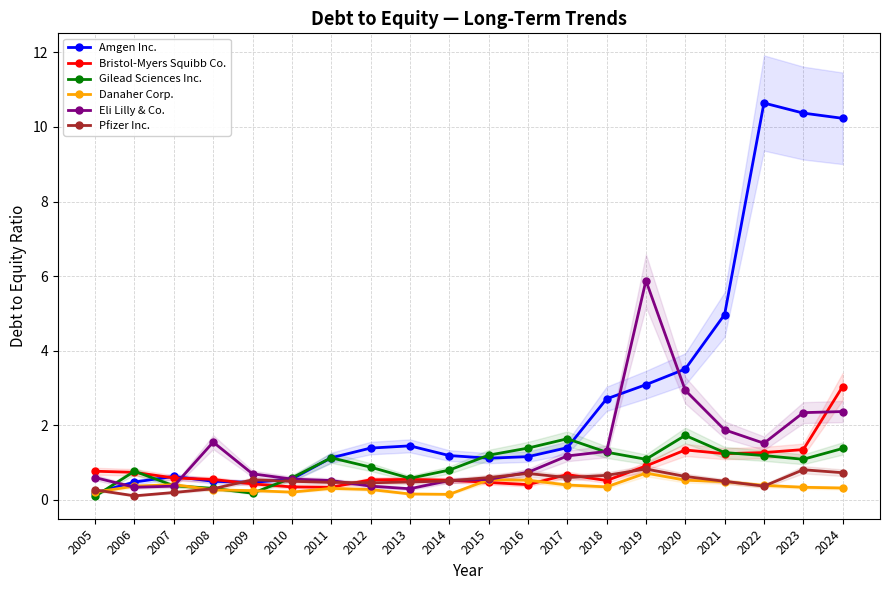

Which series has the widest spread of values?

Amgen Inc.